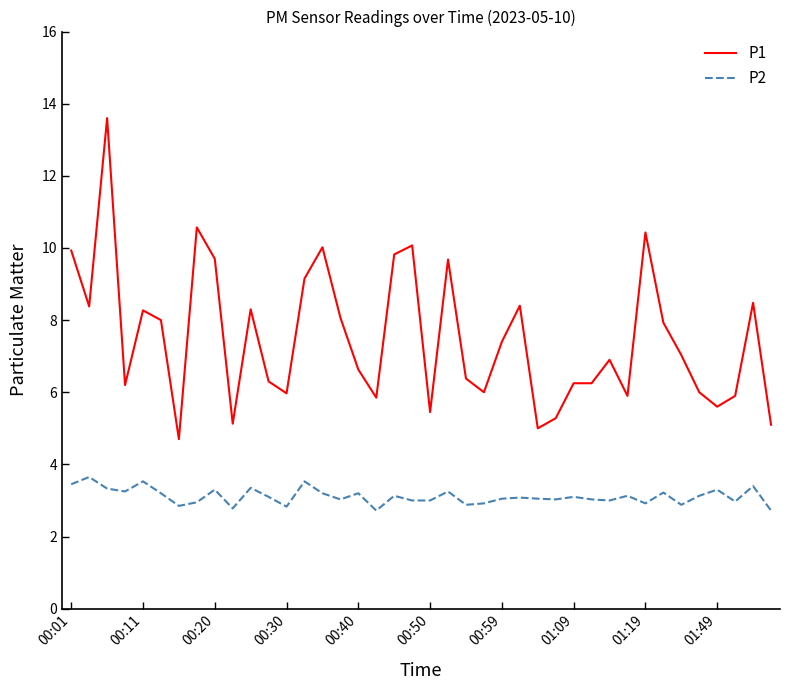

True or false: P1 and P2 intersect in this chart.

False